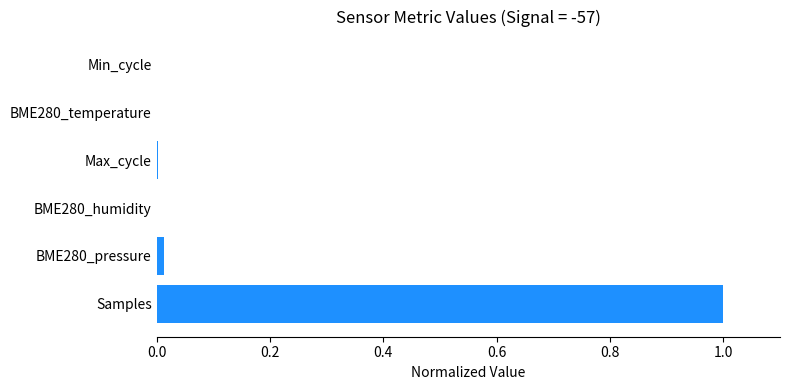

What is the maximum value shown in the chart?

1.0